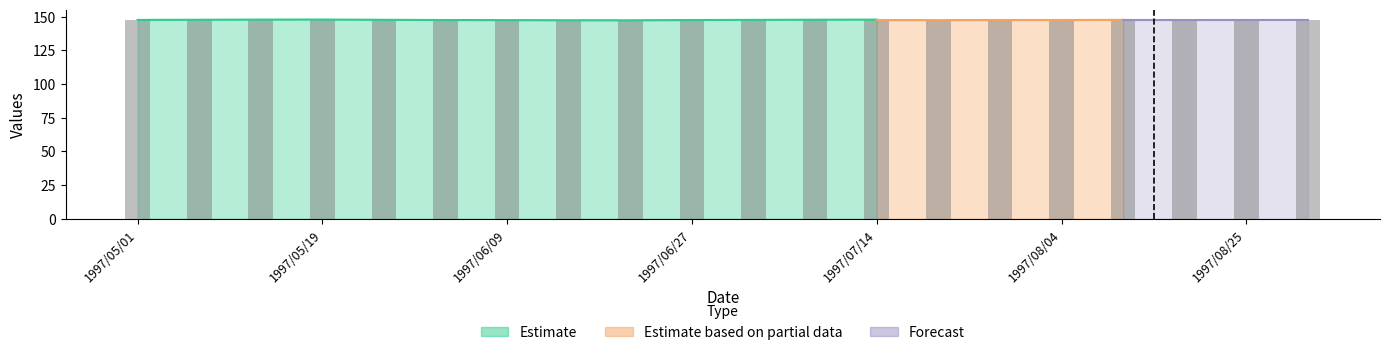

The chart shows a value of 255.4 at 1997/08/25. True or false?

False